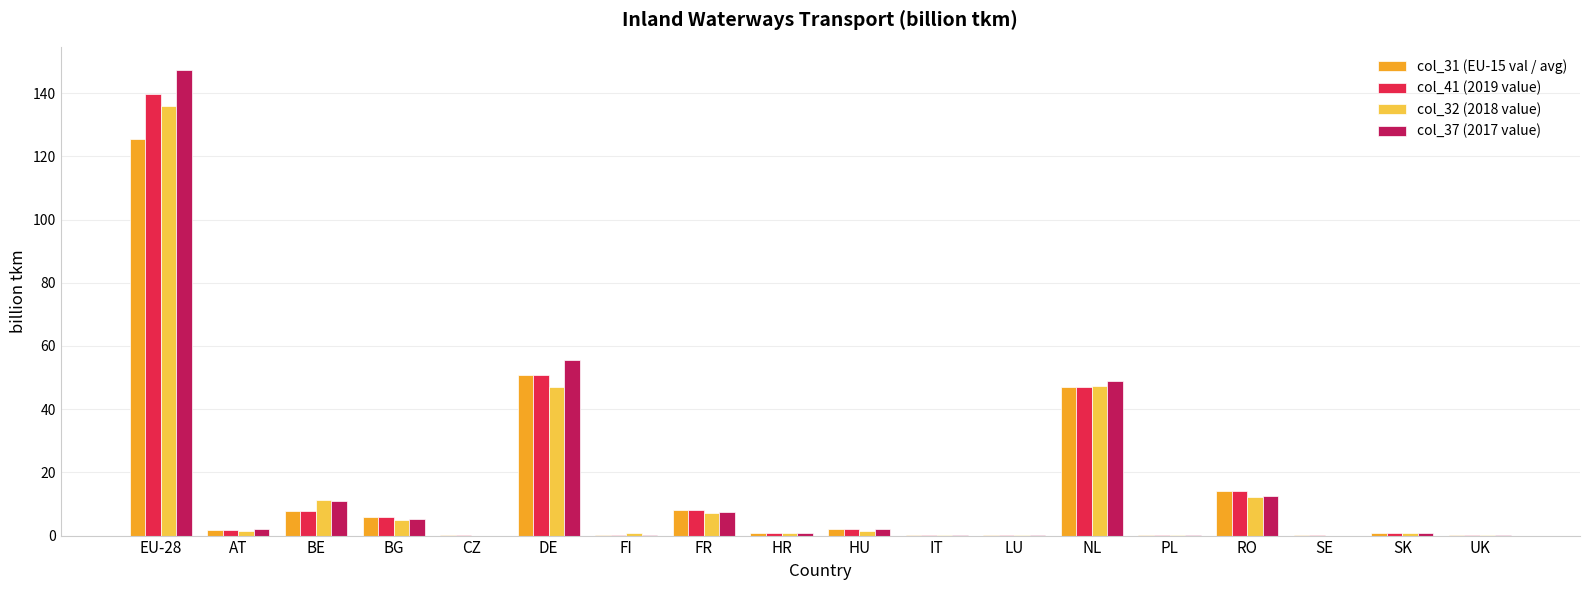

How many categories are shown in the chart?

18